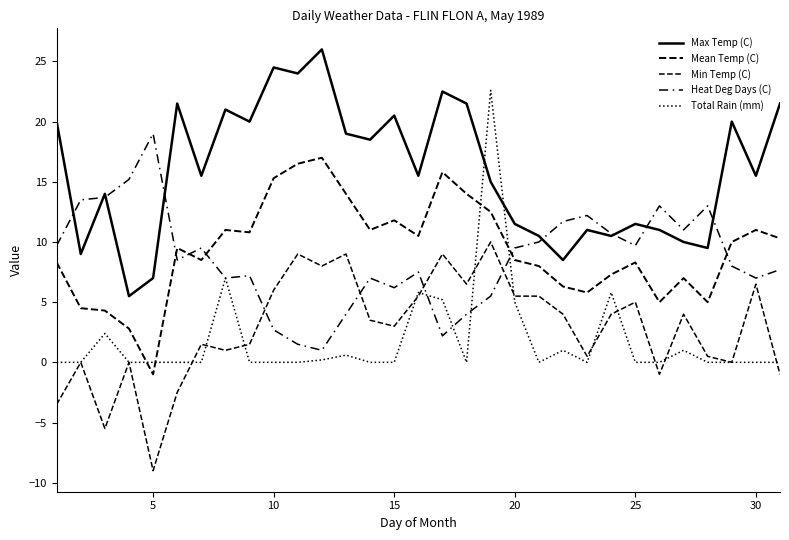

How many lines are shown in the chart?

5